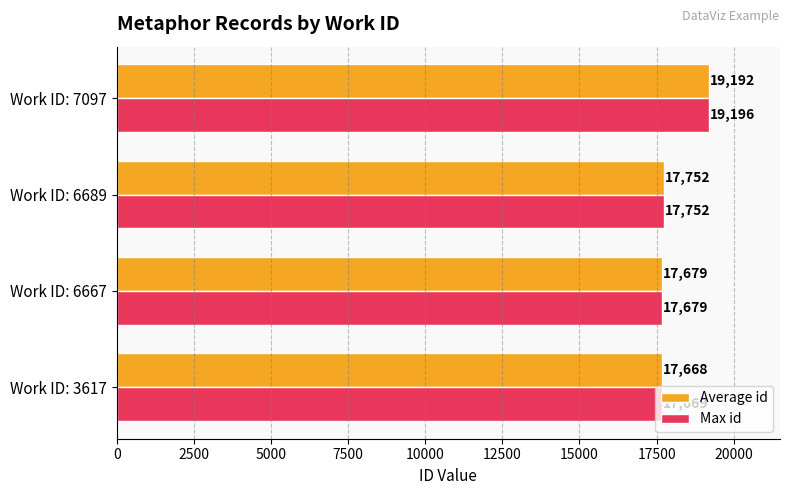

What is the average value of the Average id series?

18072.6